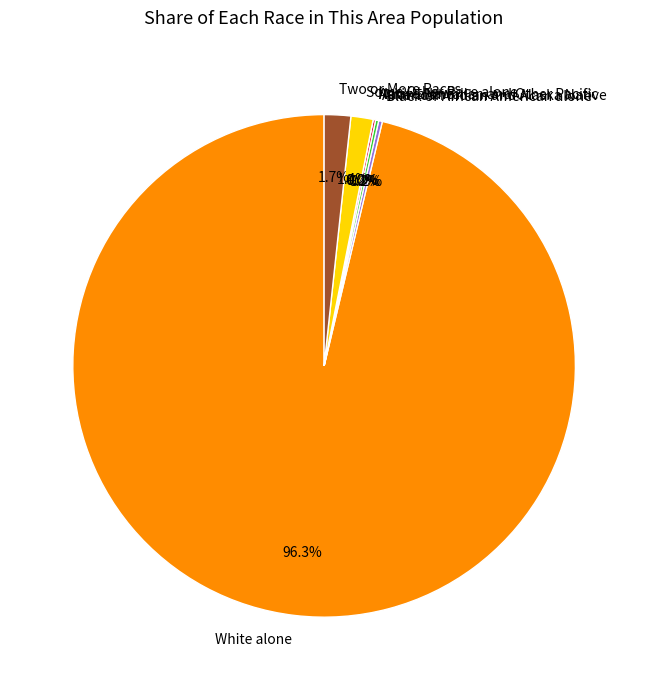

Do American Indian and Alaska Native and Asian alone together represent more than half of the pie?

No